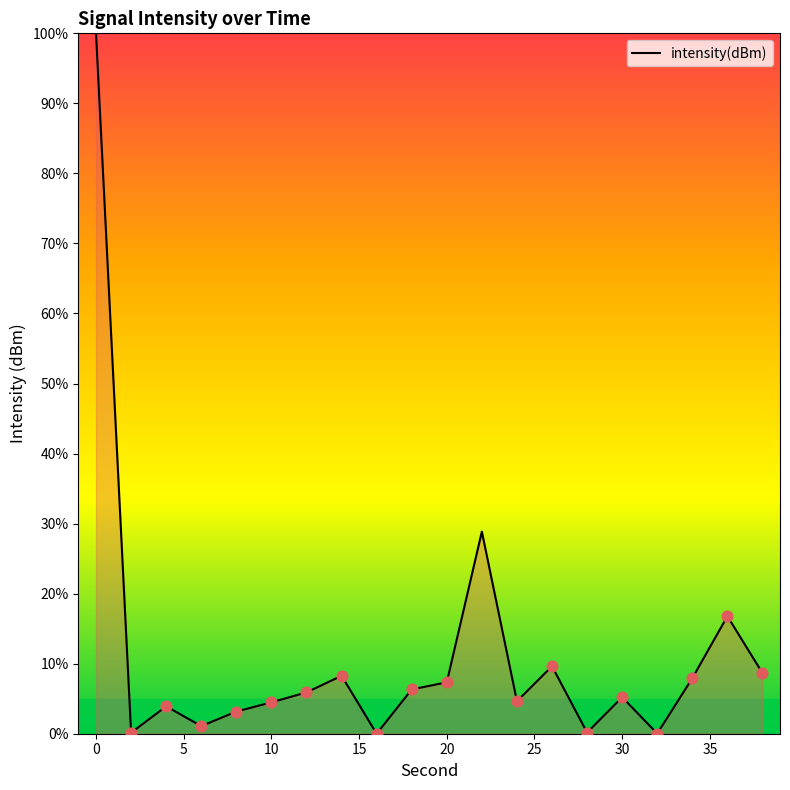

What is the difference between the maximum and minimum values?

100.0